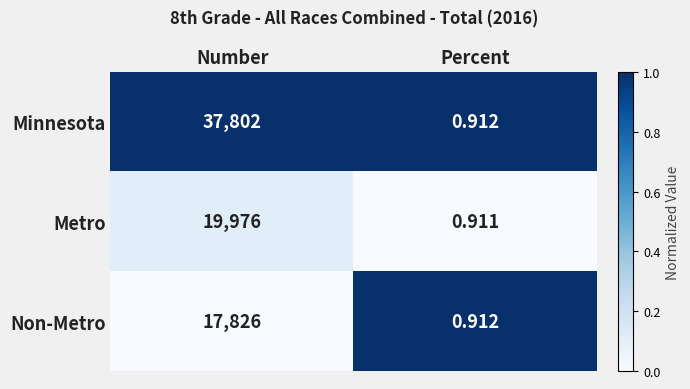

Where is Non-Metro nearest to the value 8913?

Percent